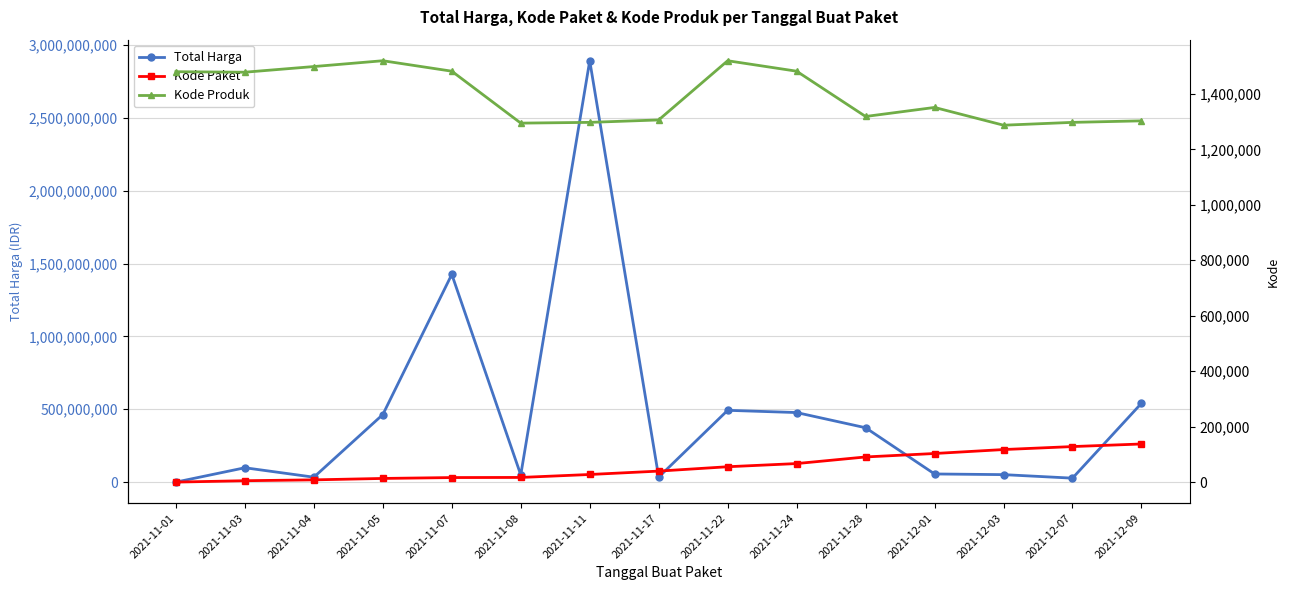

True or false: Kode Paket has a value of 10079 at 2021-11-17.

False